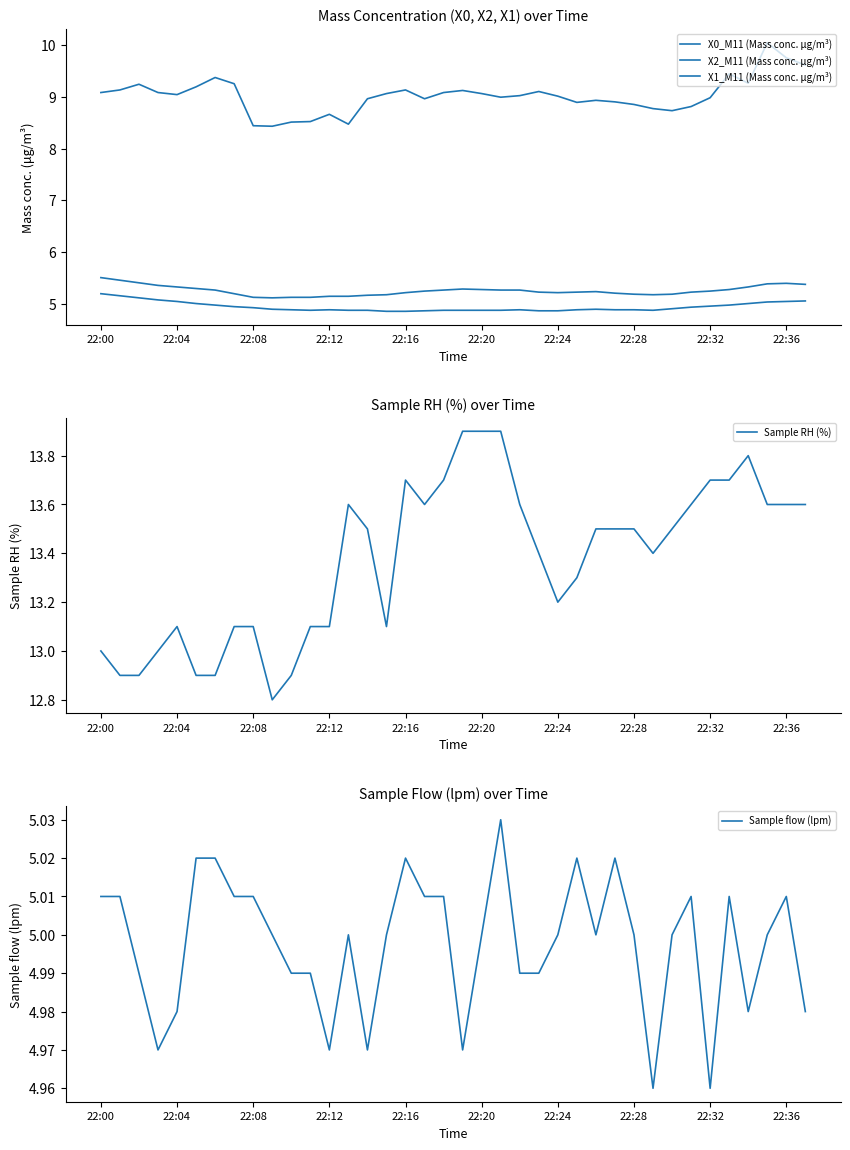

Reading right to left, extract all data points from this chart.

X0_M11 (Mass conc. μg/m³): 9.6	9.8	10.0	9.3	9.4	9.0	8.8	8.7	8.8	8.8	8.9	8.9	8.9	9.0	9.1	9.0	9.0	9.1	9.1	9.1	9.0	9.1	9.1	9.0	8.5	8.7	8.5	8.5	8.4	8.4	9.2	9.4	9.2	9.0	9.1	9.2	9.1	9.1
X2_M11 (Mass conc. μg/m³): 5.4	5.4	5.4	5.3	5.3	5.2	5.2	5.2	5.2	5.2	5.2	5.2	5.2	5.2	5.2	5.3	5.3	5.3	5.3	5.3	5.2	5.2	5.2	5.2	5.2	5.2	5.1	5.1	5.1	5.1	5.2	5.3	5.3	5.3	5.4	5.4	5.5	5.5
X1_M11 (Mass conc. μg/m³): 5.1	5.0	5.0	5.0	5.0	5.0	4.9	4.9	4.9	4.9	4.9	4.9	4.9	4.9	4.9	4.9	4.9	4.9	4.9	4.9	4.9	4.9	4.9	4.9	4.9	4.9	4.9	4.9	4.9	4.9	5.0	5.0	5.0	5.0	5.1	5.1	5.2	5.2
Sample RH (%): 13.6	13.6	13.6	13.8	13.7	13.7	13.6	13.5	13.4	13.5	13.5	13.5	13.3	13.2	13.4	13.6	13.9	13.9	13.9	13.7	13.6	13.7	13.1	13.5	13.6	13.1	13.1	12.9	12.8	13.1	13.1	12.9	12.9	13.1	13.0	12.9	12.9	13.0
Sample flow (lpm): 5.0	5.0	5.0	5.0	5.0	5.0	5.0	5.0	5.0	5.0	5.0	5.0	5.0	5.0	5.0	5.0	5.0	5.0	5.0	5.0	5.0	5.0	5.0	5.0	5.0	5.0	5.0	5.0	5.0	5.0	5.0	5.0	5.0	5.0	5.0	5.0	5.0	5.0